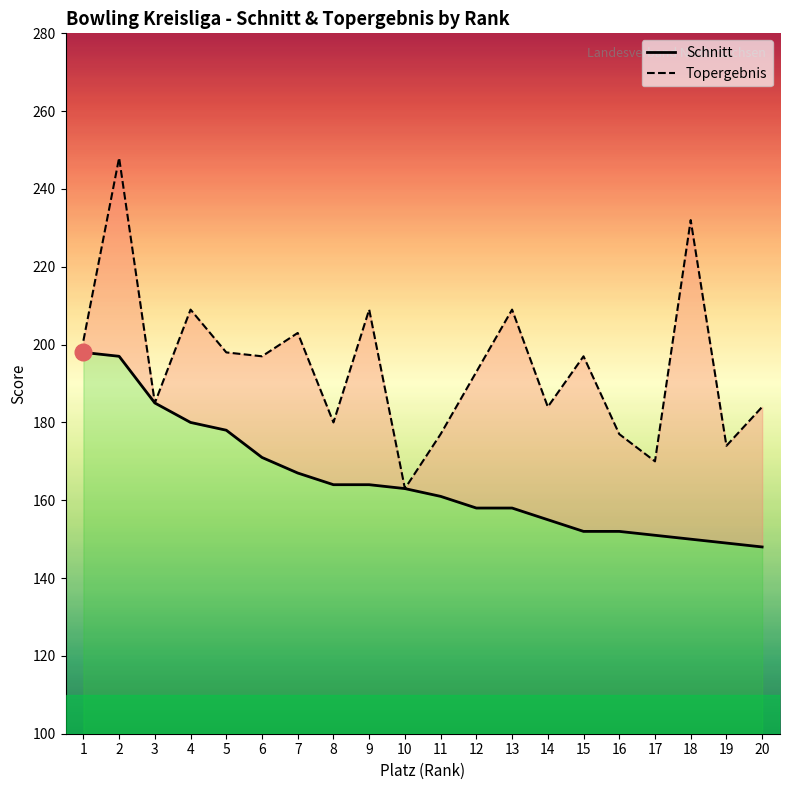

Reading left to right, what are all the values shown in this chart?

Schnitt: 198	197	185	180	178	171	167	164	164	163	161	158	158	155	152	152	151	150	149	148
Topergebnis: 201	248	185	209	198	197	203	180	209	163	177	193	209	184	197	177	170	232	174	184